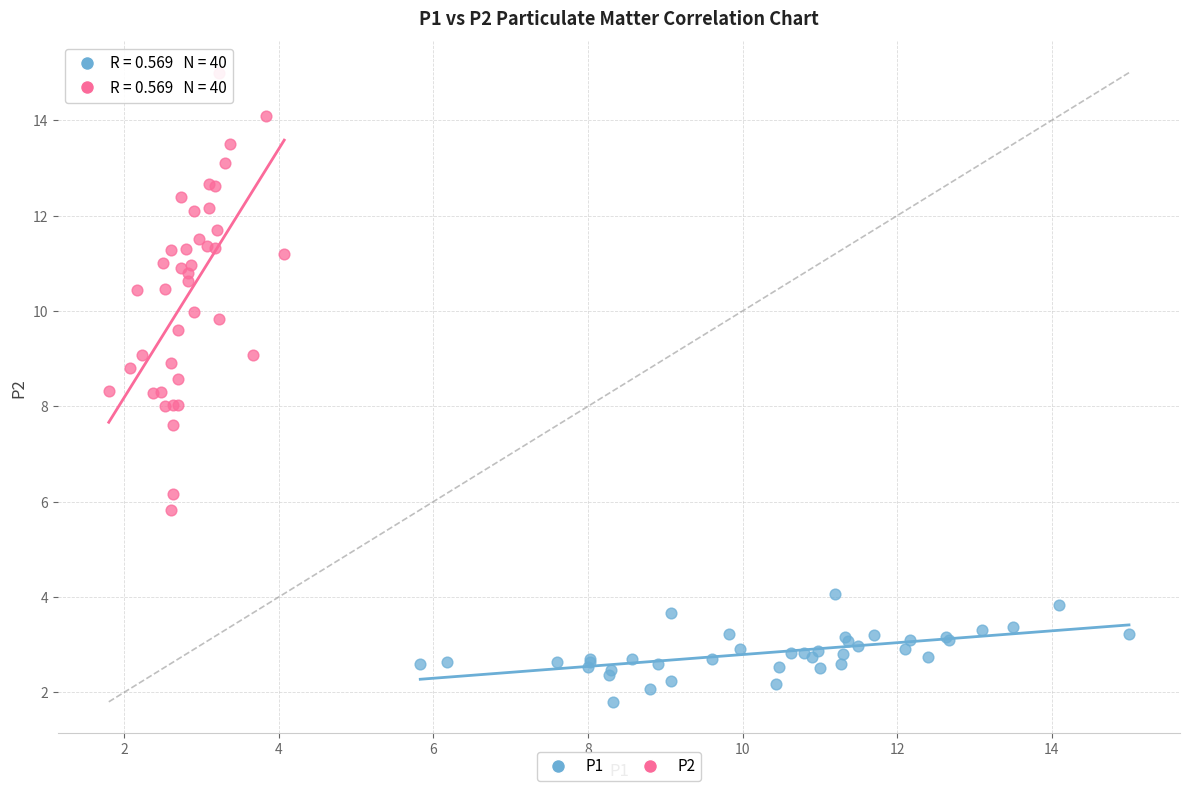

Which series has the widest spread of Y values?

P2